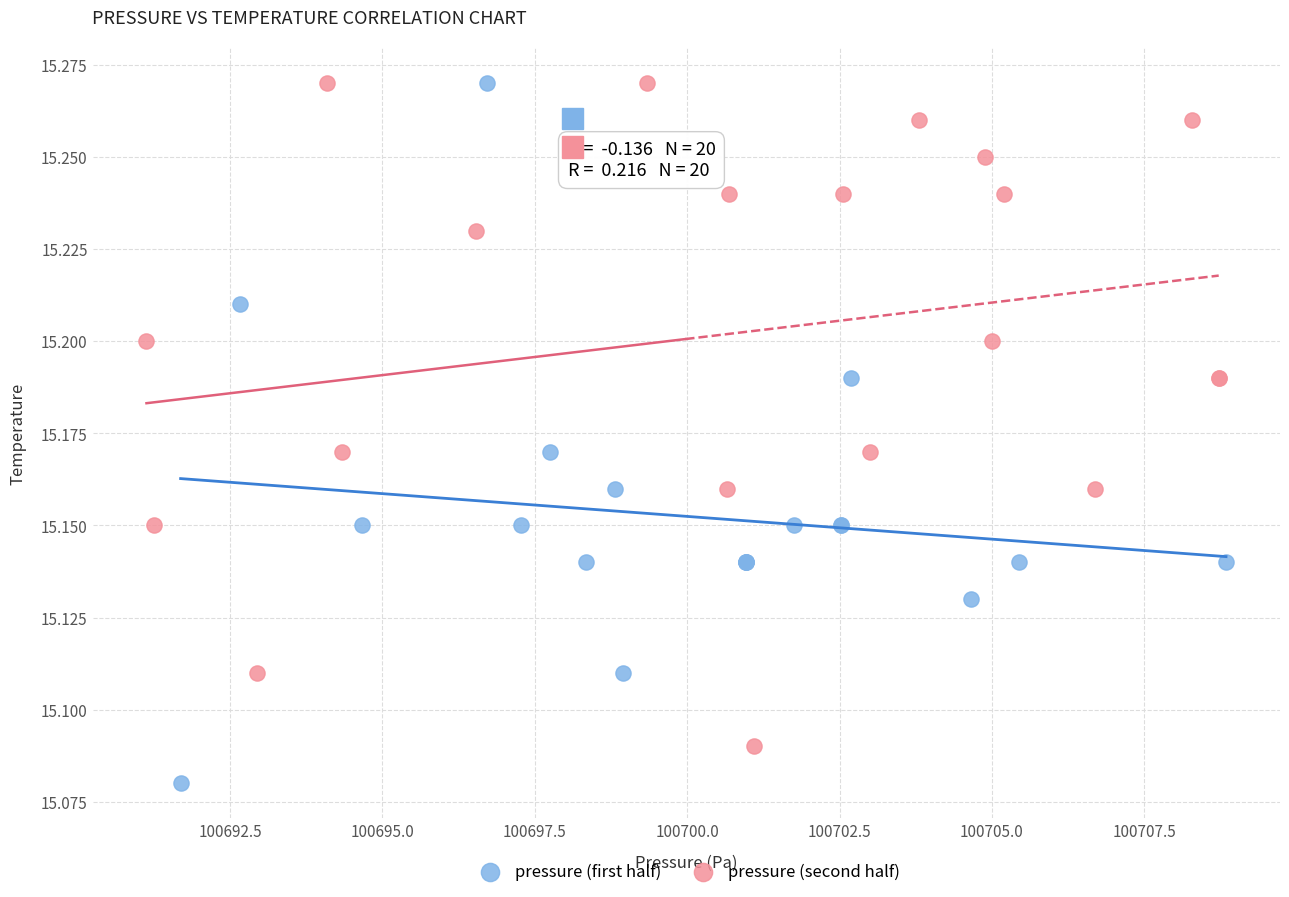

What are all the series names shown in the legend?

pressure (first half), pressure (second half)